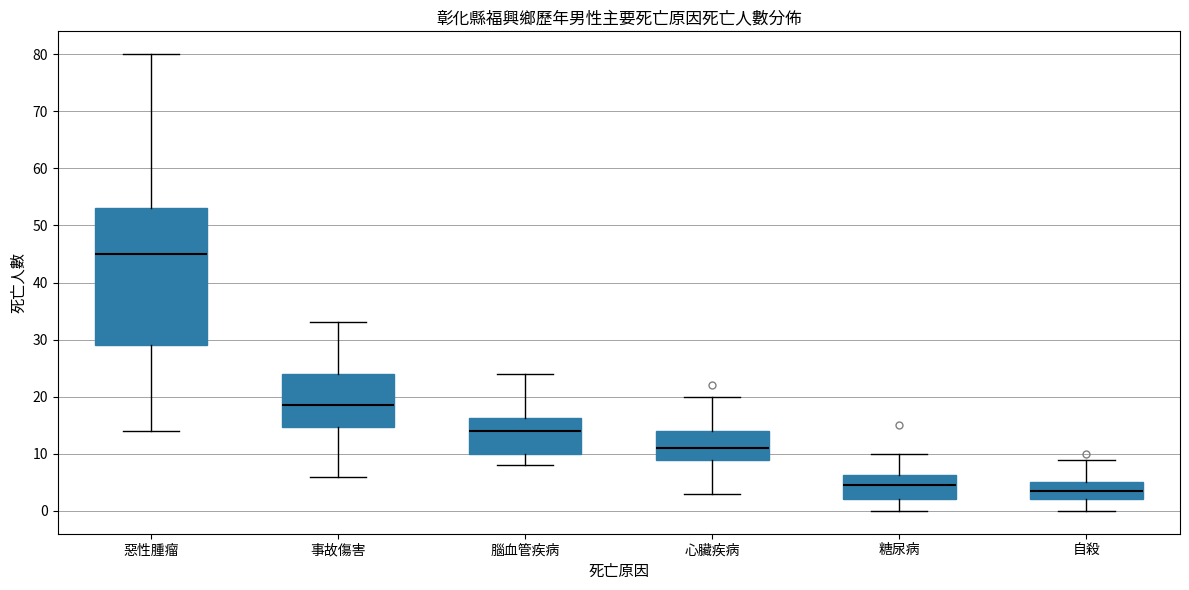

Which box is the tallest, from its lower edge to its upper edge?

惡性腫瘤